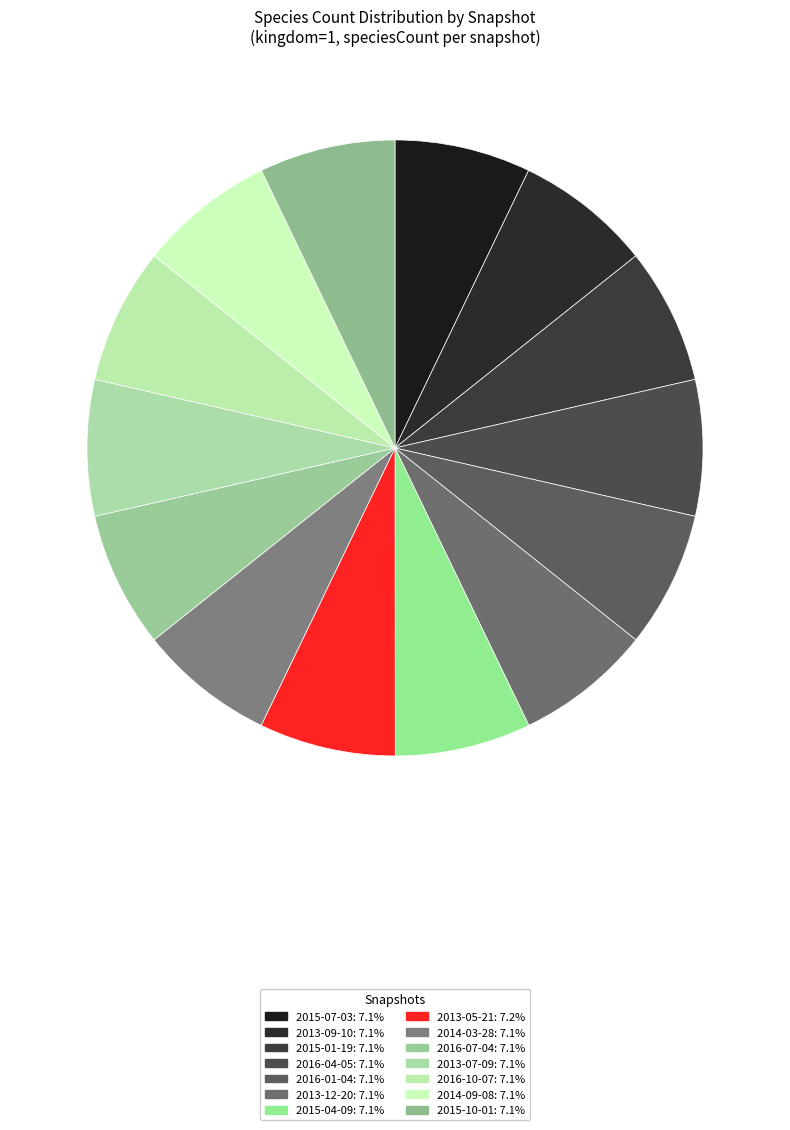

To the nearest percent, what portion does 2015-04-09 represent?

7%